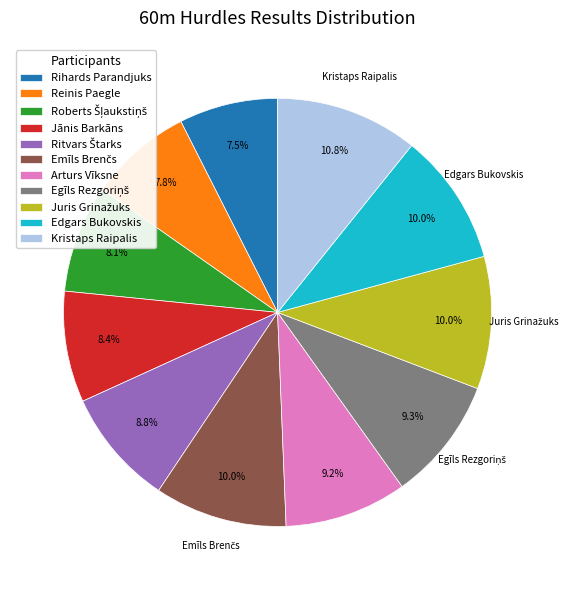

What is the largest slice in the pie chart?

Kristaps Raipalis